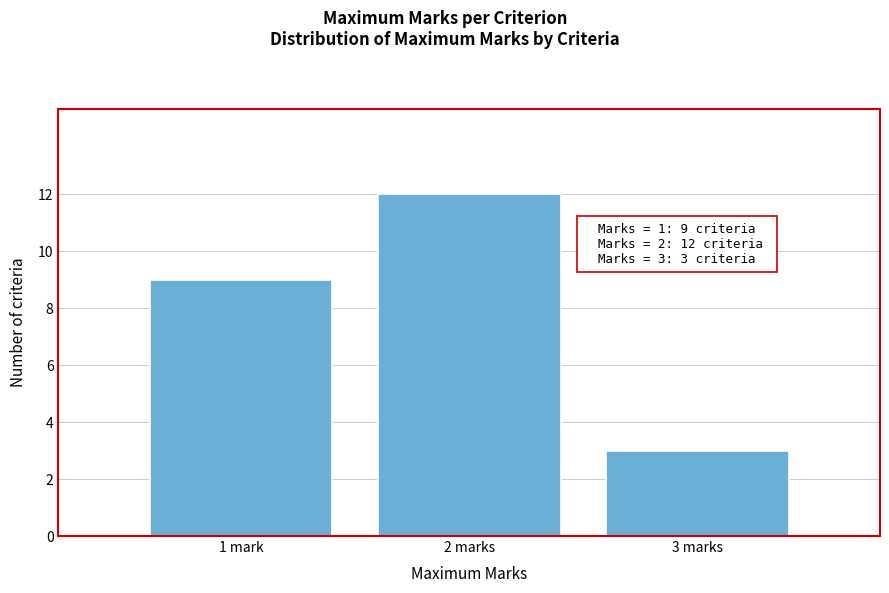

Reading right to left, what are all the values shown in this chart?

3	12	9